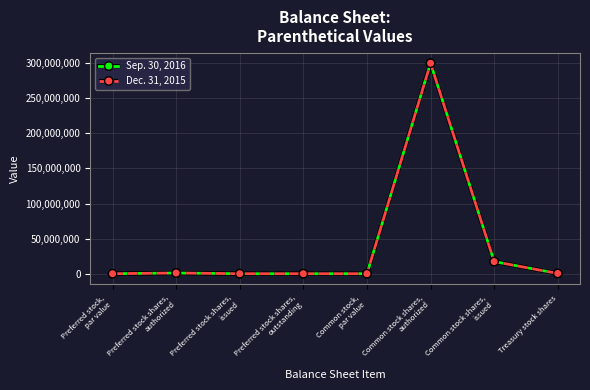

Is this an area chart (filled region under the line)?

No